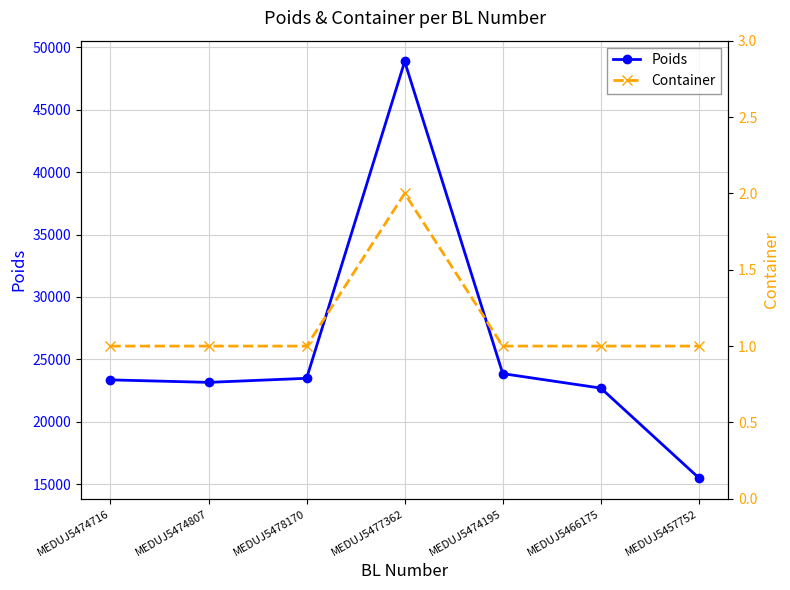

What is the maximum value shown in the chart?

48866